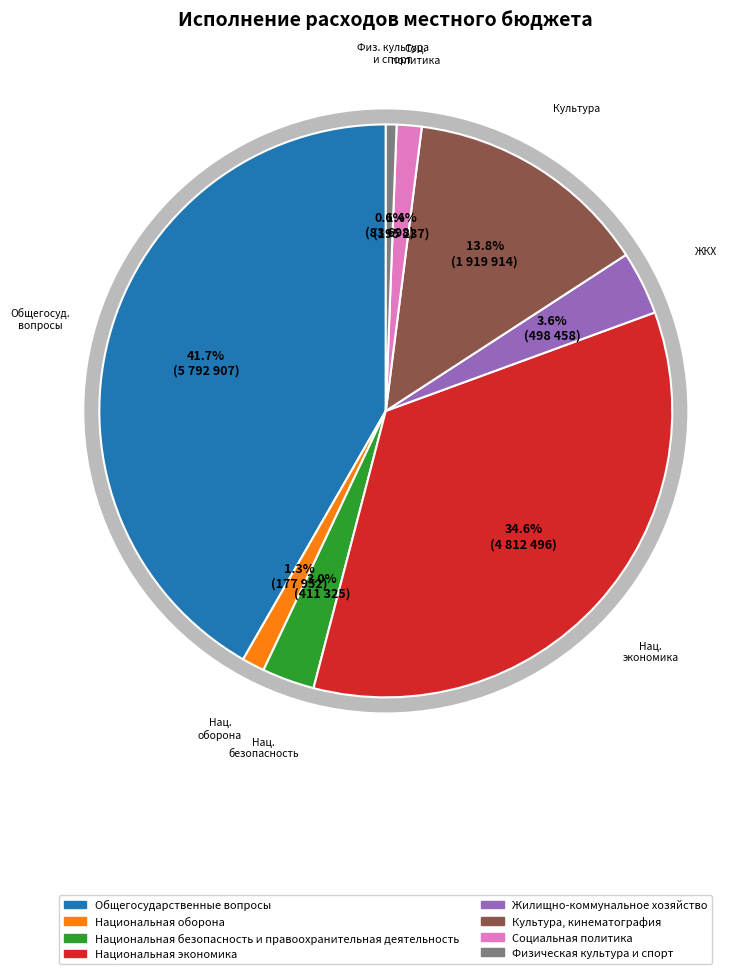

Count the number of slices in the pie.

8